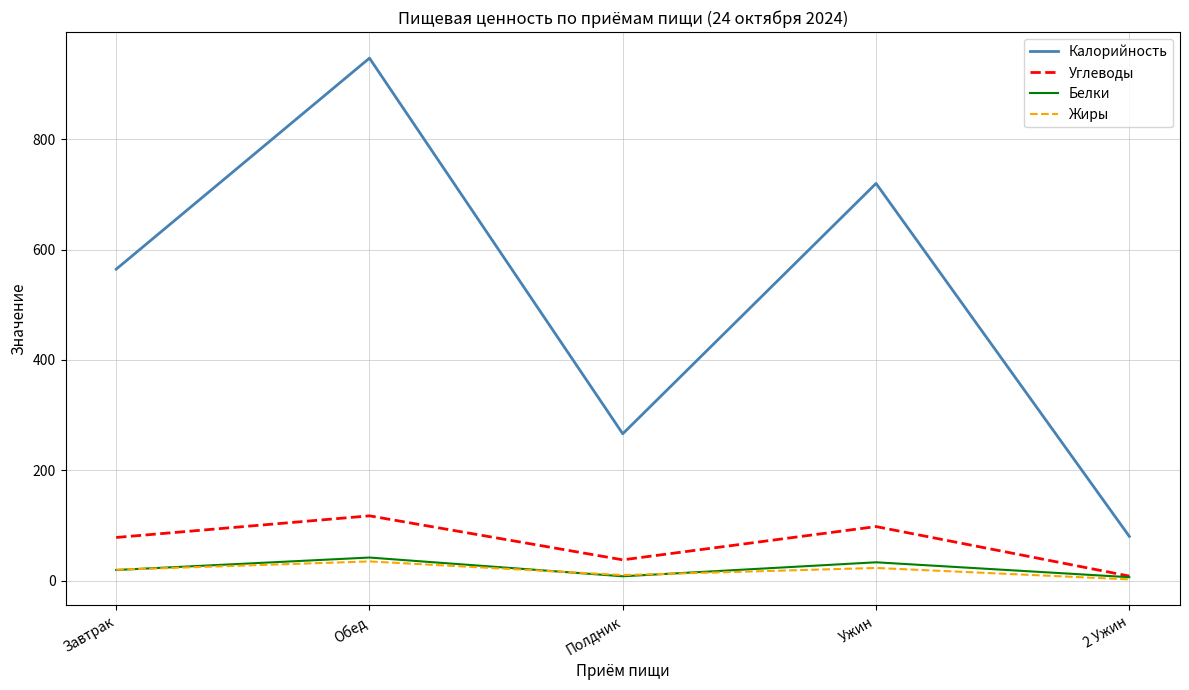

At which category does Жиры reach its first local peak?

Обед